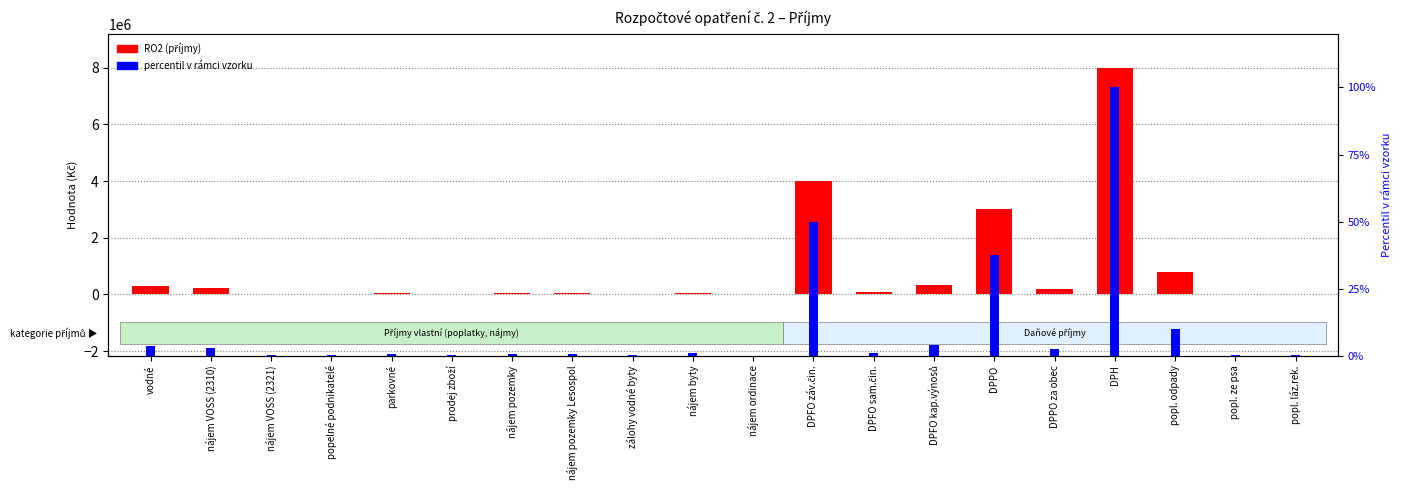

Which has a higher value, nájem pozemky or parkovné?

parkovné